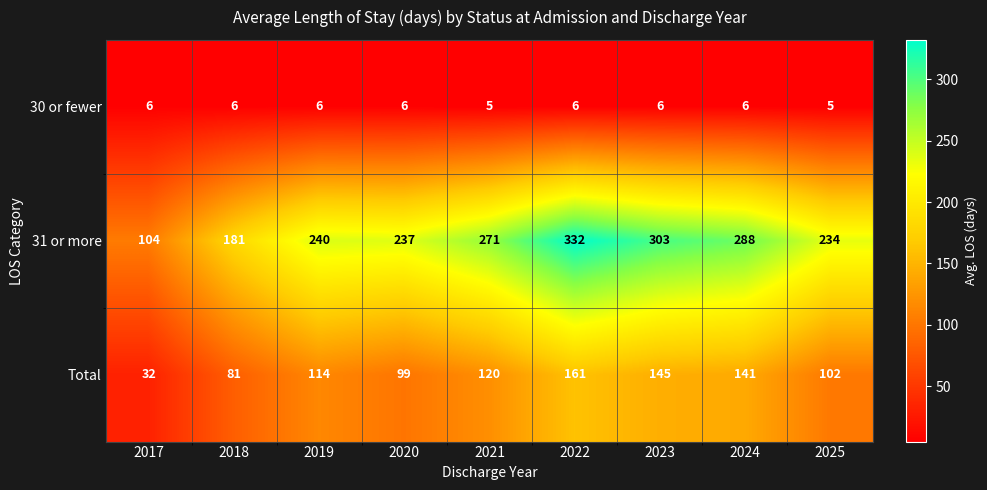

Reading left to right, list all the values displayed in this chart.

30 or fewer: 2017=6	2018=6	2019=6	2020=6	2021=5	2022=6	2023=6	2024=6	2025=5
31 or more: 2017=104	2018=181	2019=240	2020=237	2021=271	2022=332	2023=303	2024=288	2025=234
Total: 2017=32	2018=81	2019=114	2020=99	2021=120	2022=161	2023=145	2024=141	2025=102